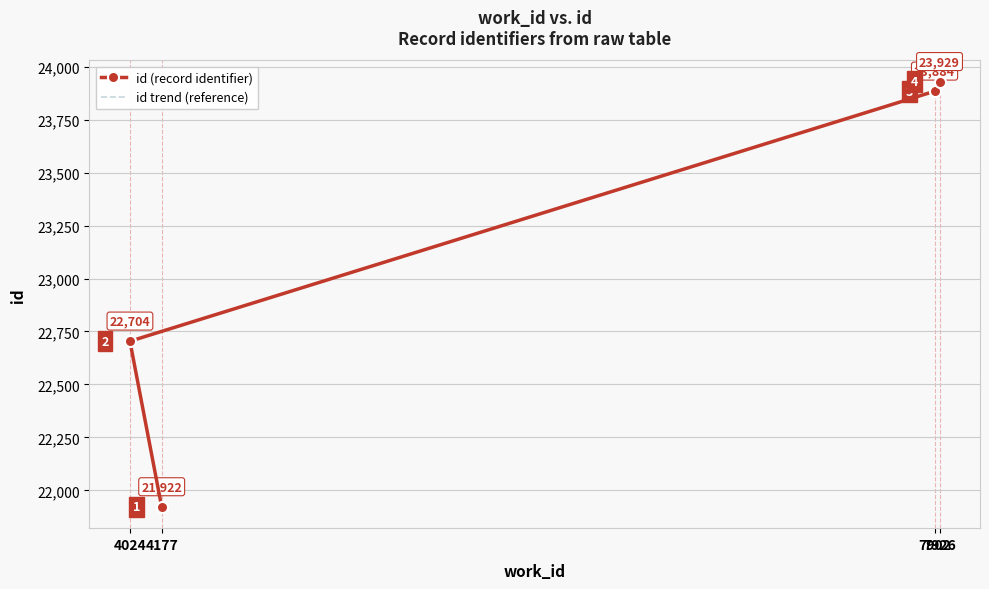

Which category has the highest value across all series?

7926